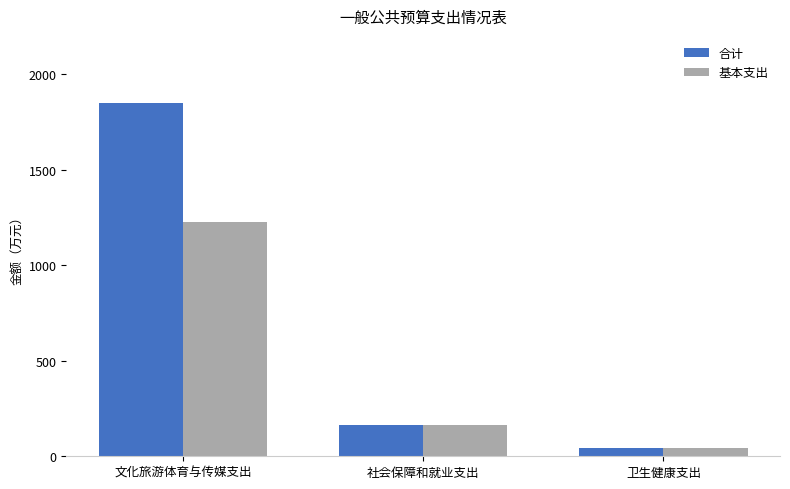

What are all the series names shown in the legend?

合计, 基本支出